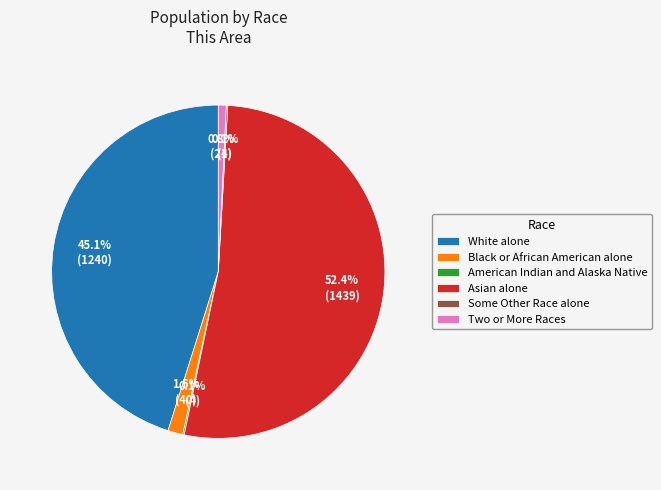

Which slice is the largest?

Asian alone